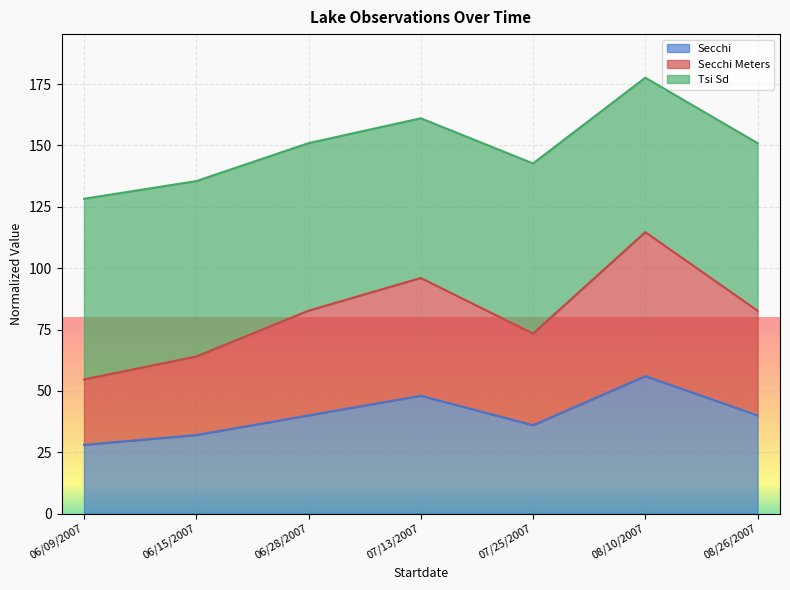

What is the minimum value for Secchi?

28.0